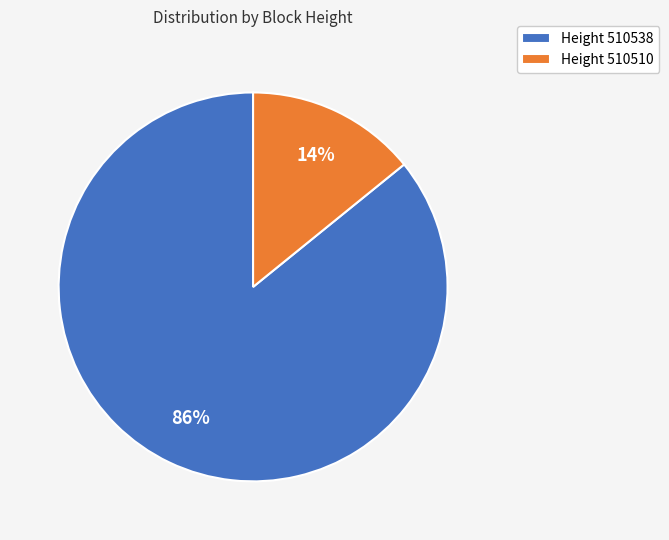

Combined, do Height 510510 and Height 510538 account for over 50%?

Yes